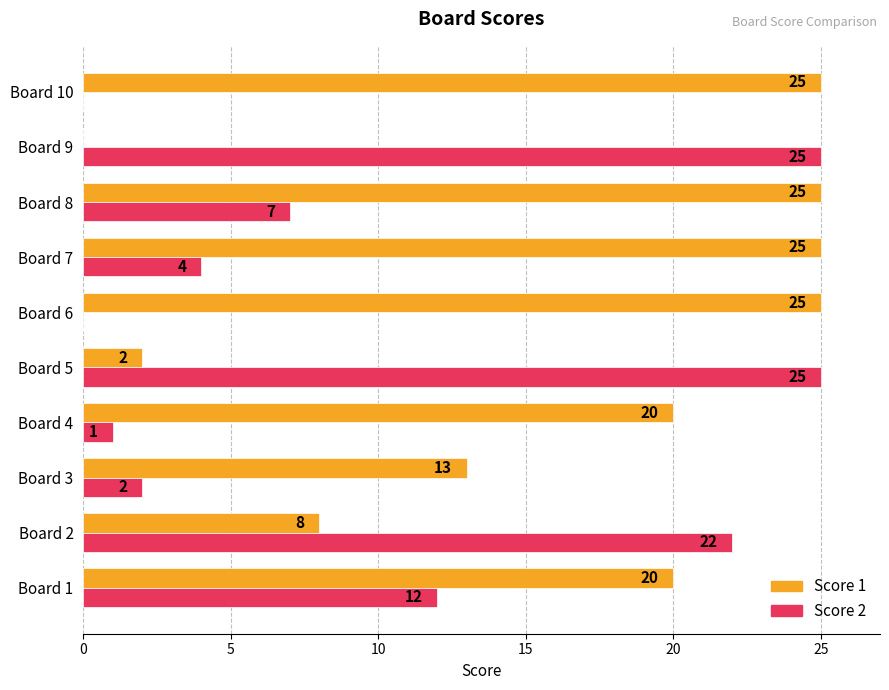

Which series has the largest total across all categories?

Score 1